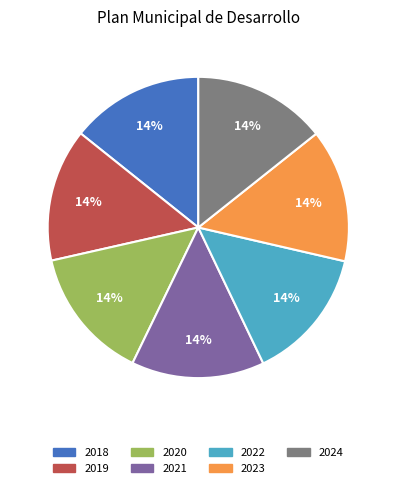

True or false: 2019 accounts for 14% of the total.

True